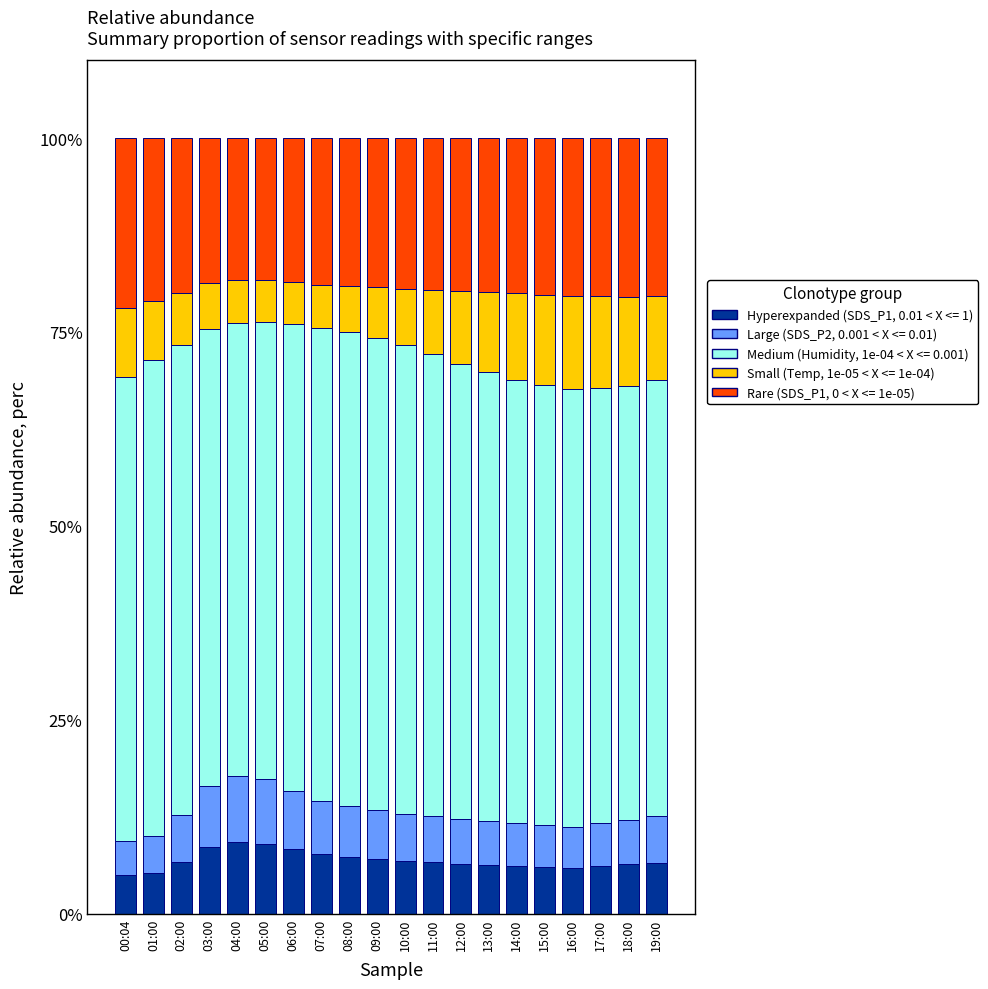

What is the total value across all series at 13:00?

100.0